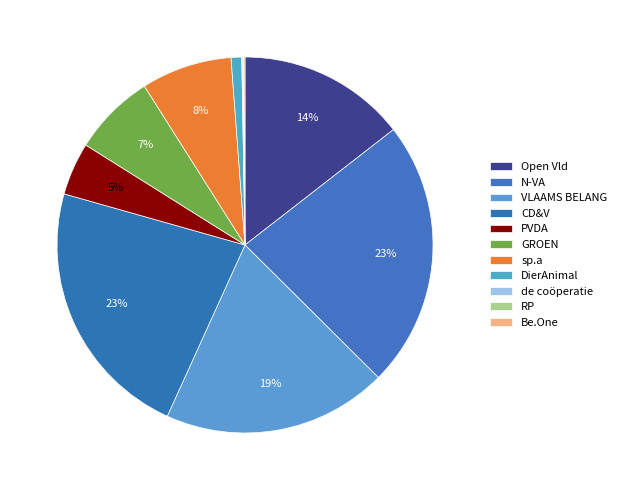

Is Be.One the majority of the pie?

No